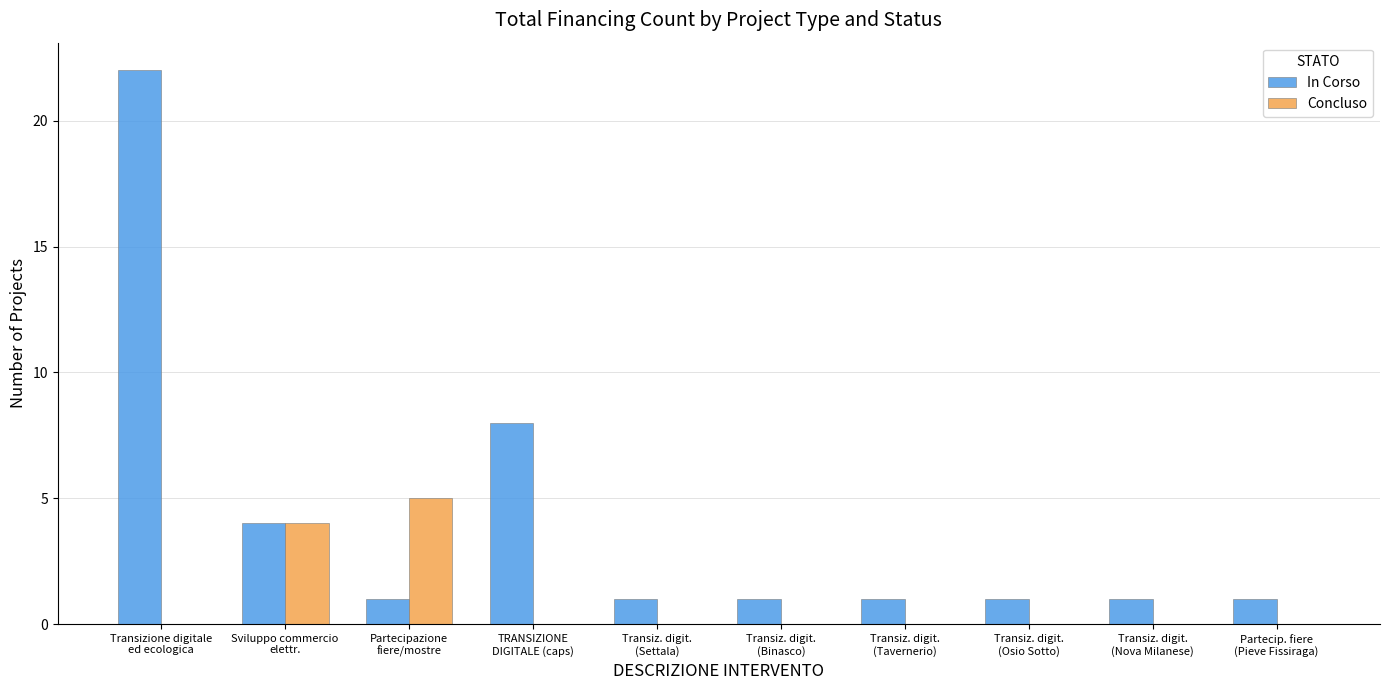

How many groups of bars are there?

10